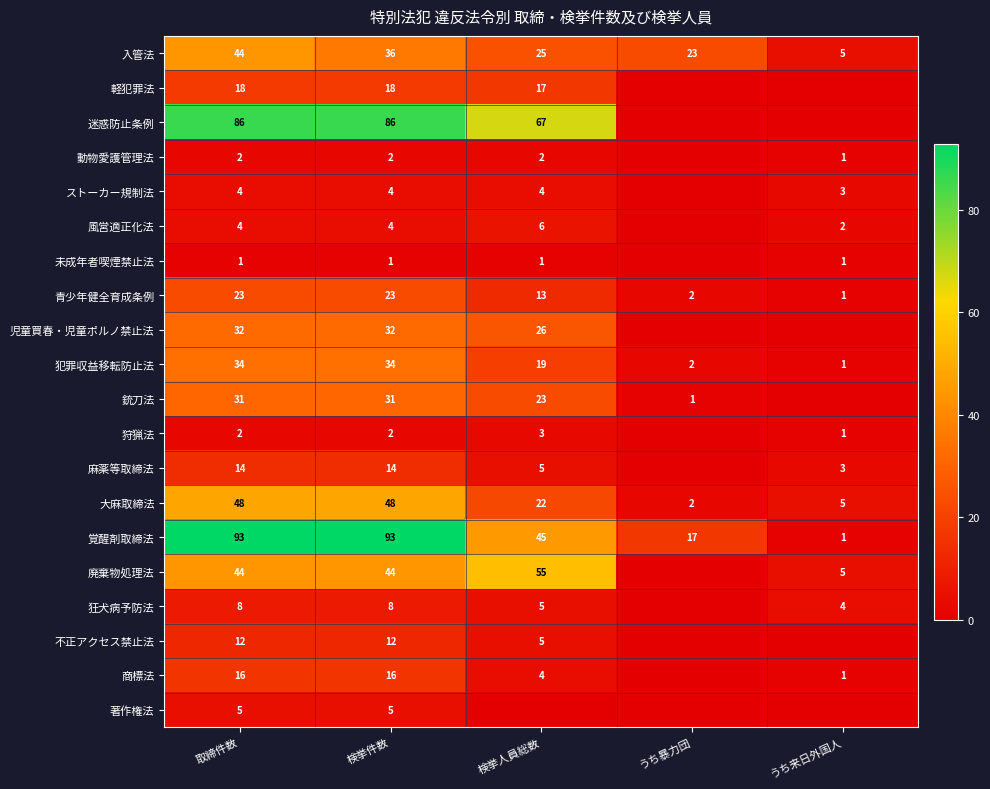

At which category is the sum across all series the highest?

取締件数